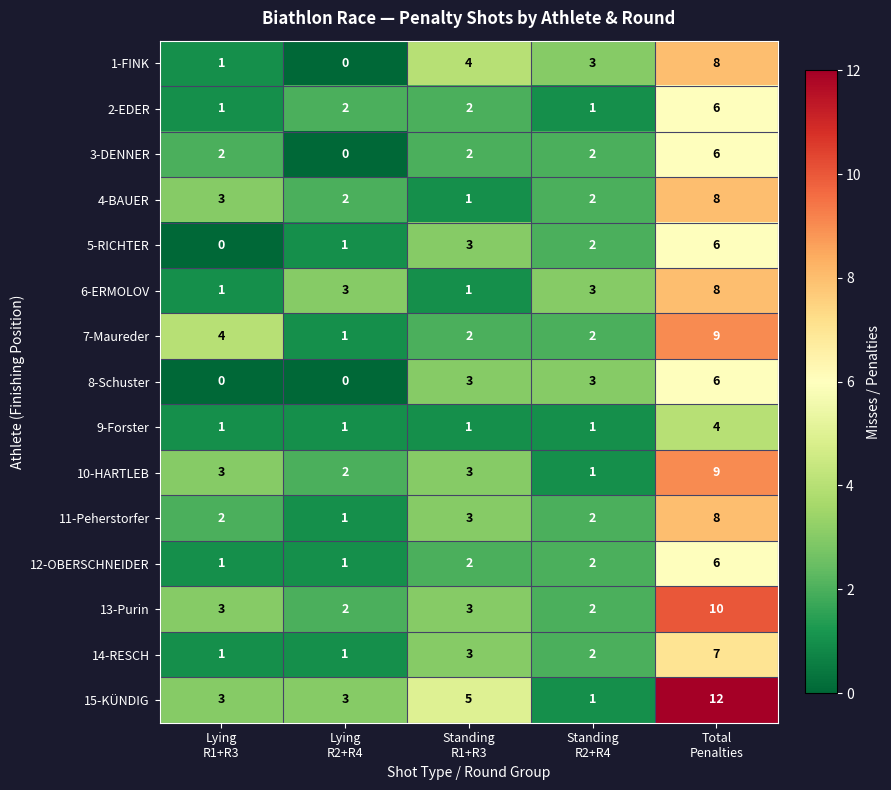

What is the difference between the maximum and minimum values in the 15-KÜNDIG series?

11